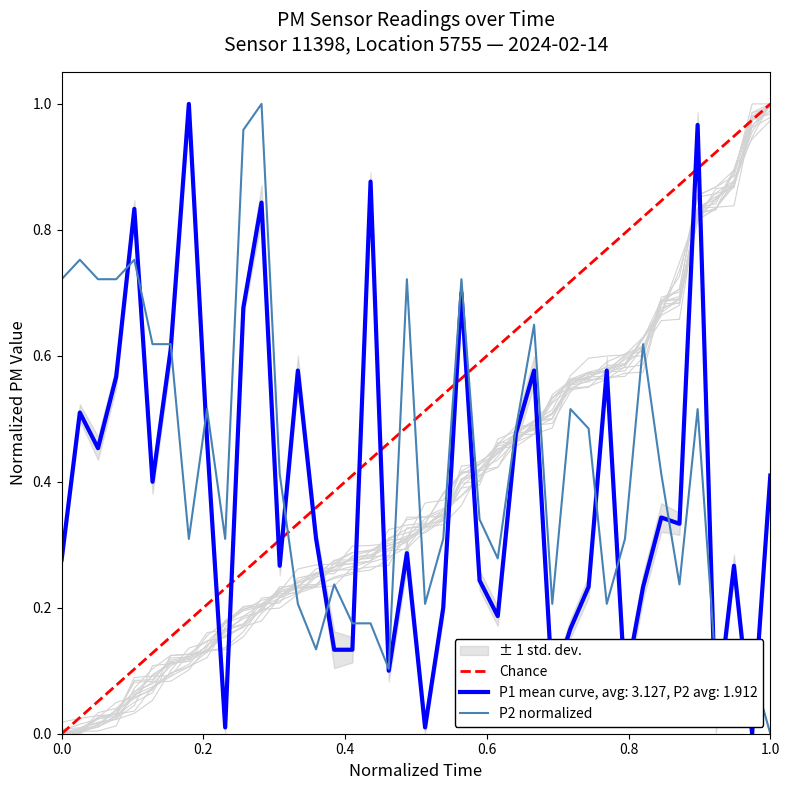

Is it true that P2 normalized equals -0.3 at 1.0?

False